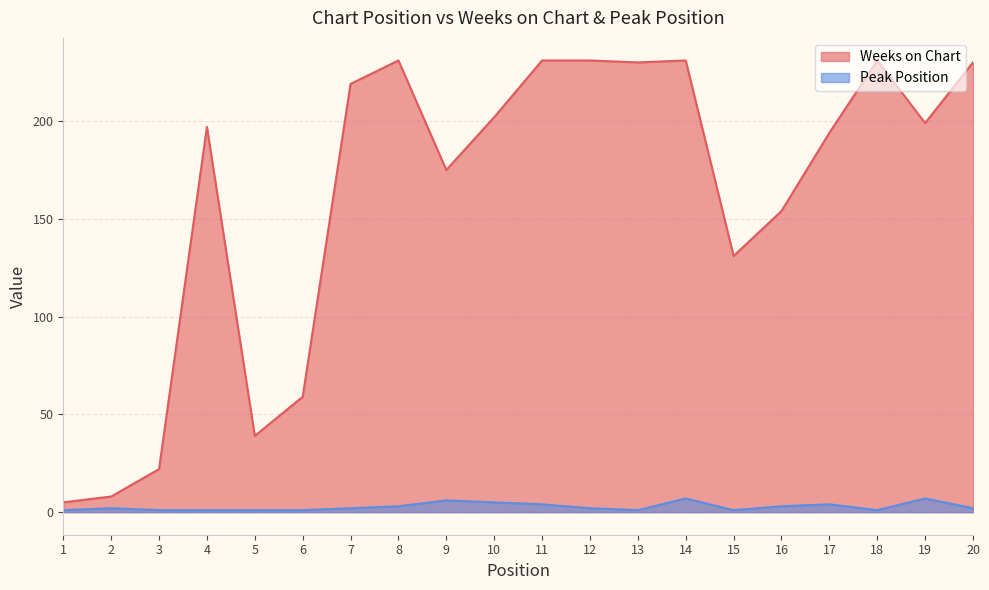

Which series has the largest total across all categories?

Weeks on Chart